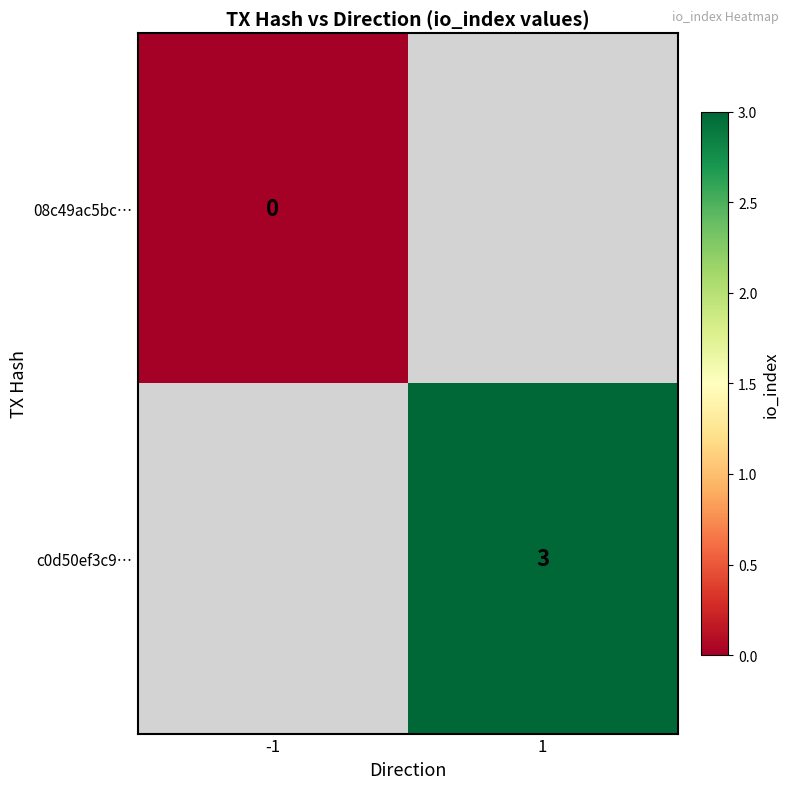

Is it true that c0d50ef3c9… equals 3 at 1?

True